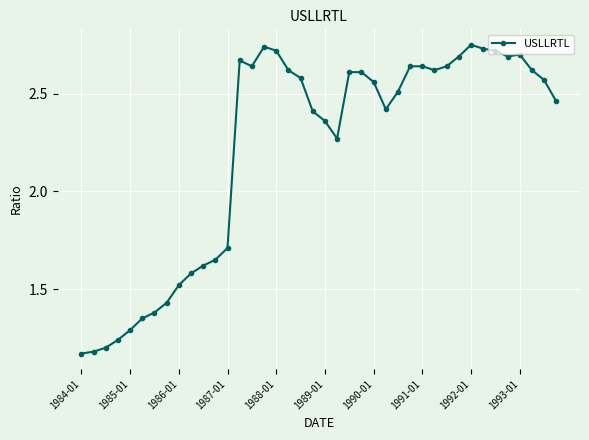

What is the value of the 5th point from the left?

1.3